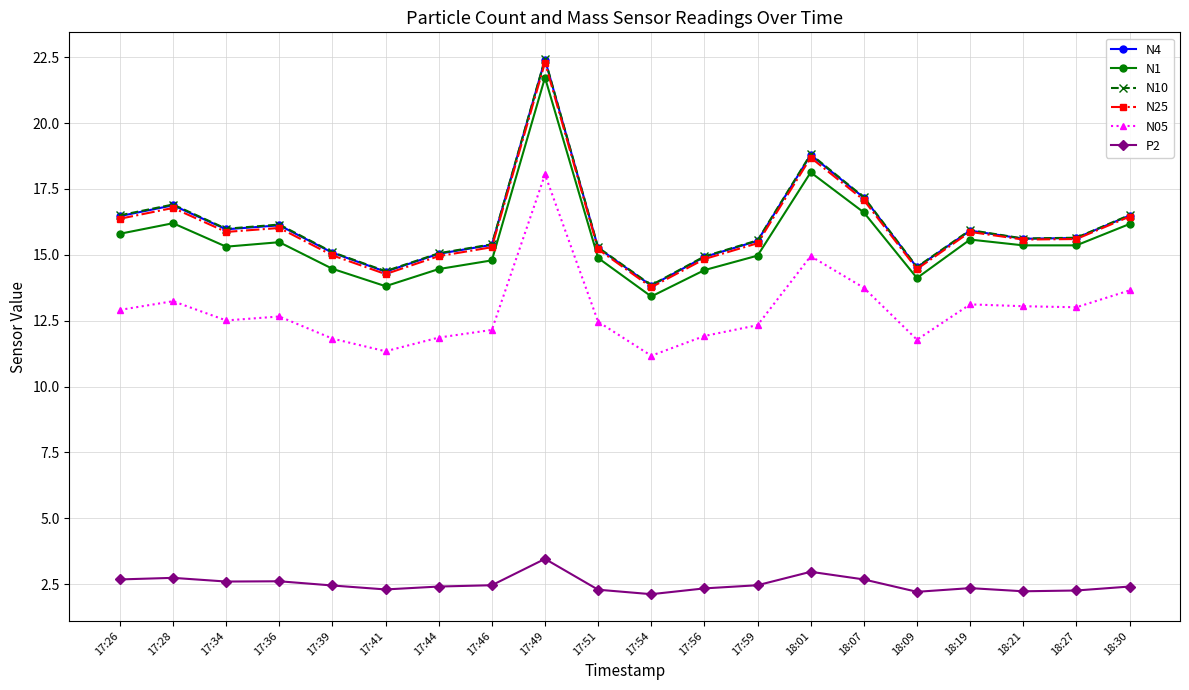

At which label does N4 reach its peak?

17:49